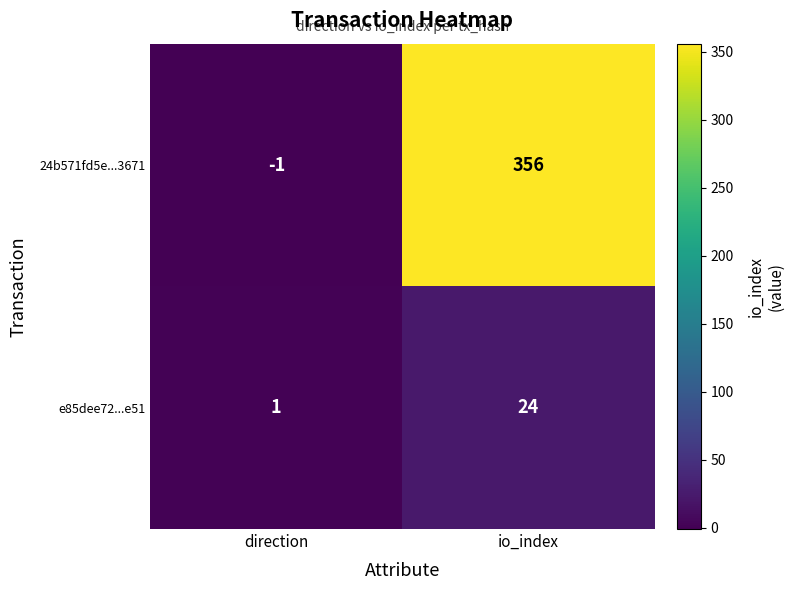

At how many categories does at least one series exceed 190?

1